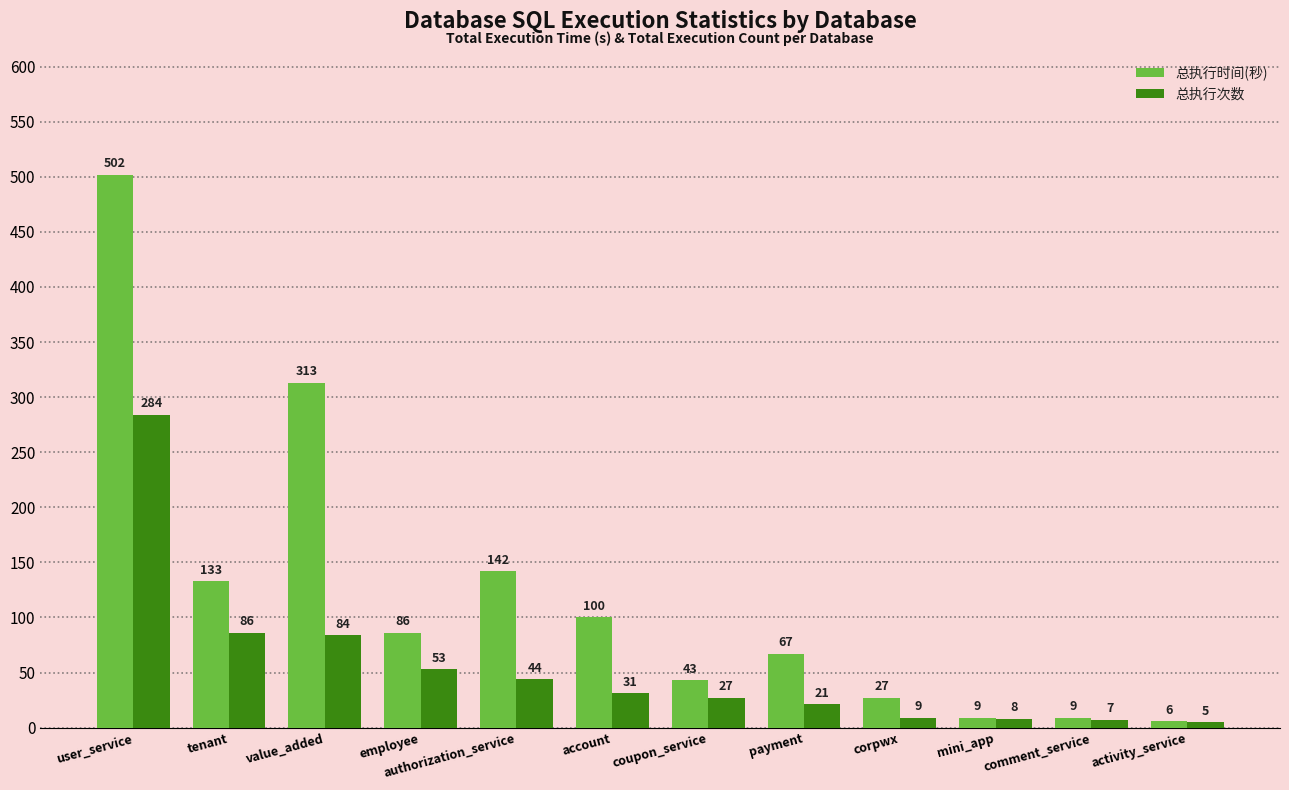

What is the spread (max minus min) of values at coupon_service?

16